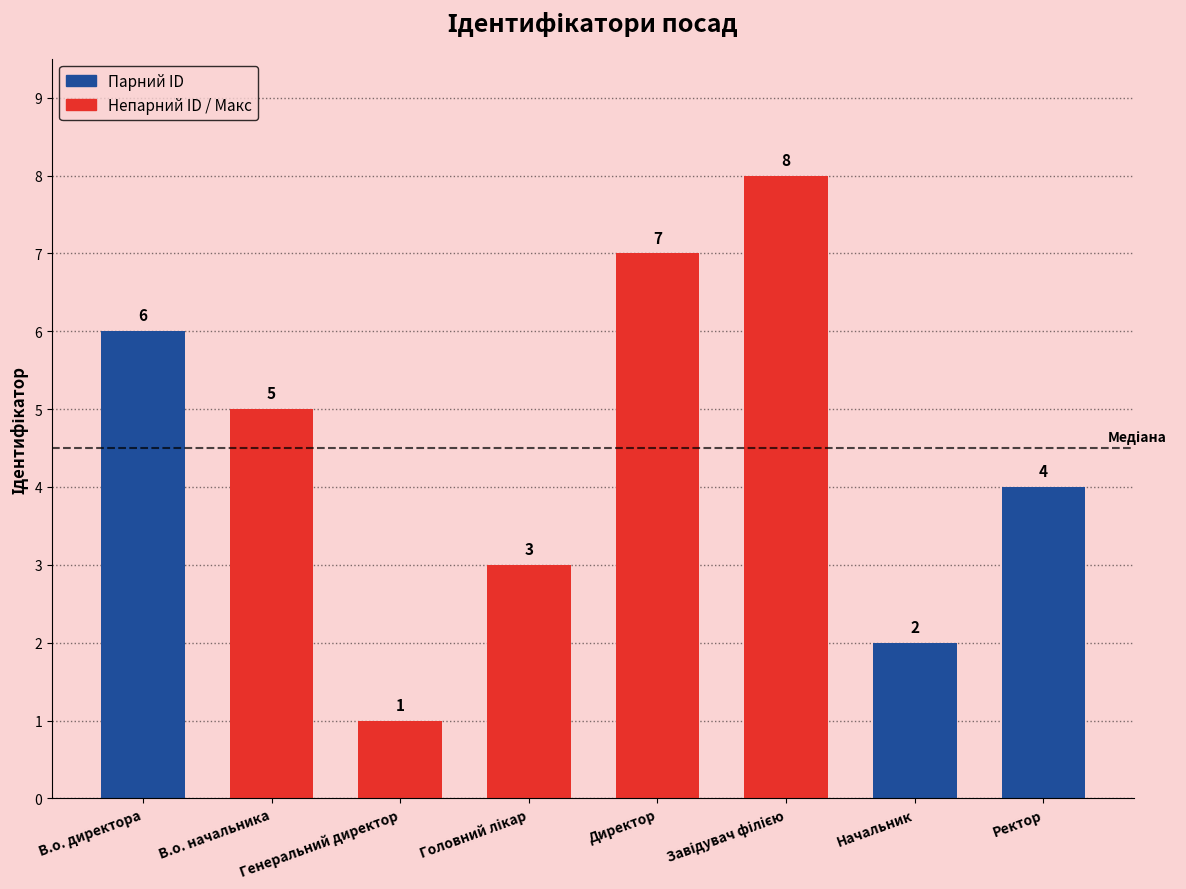

What is the ratio of the value at Директор to the value at Начальник?

3.5